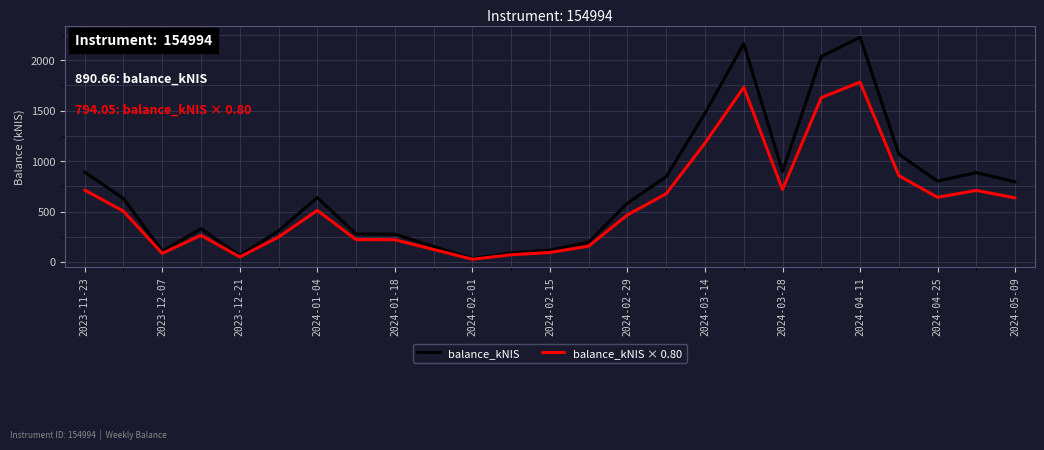

Which series has the largest total across all categories?

balance_kNIS